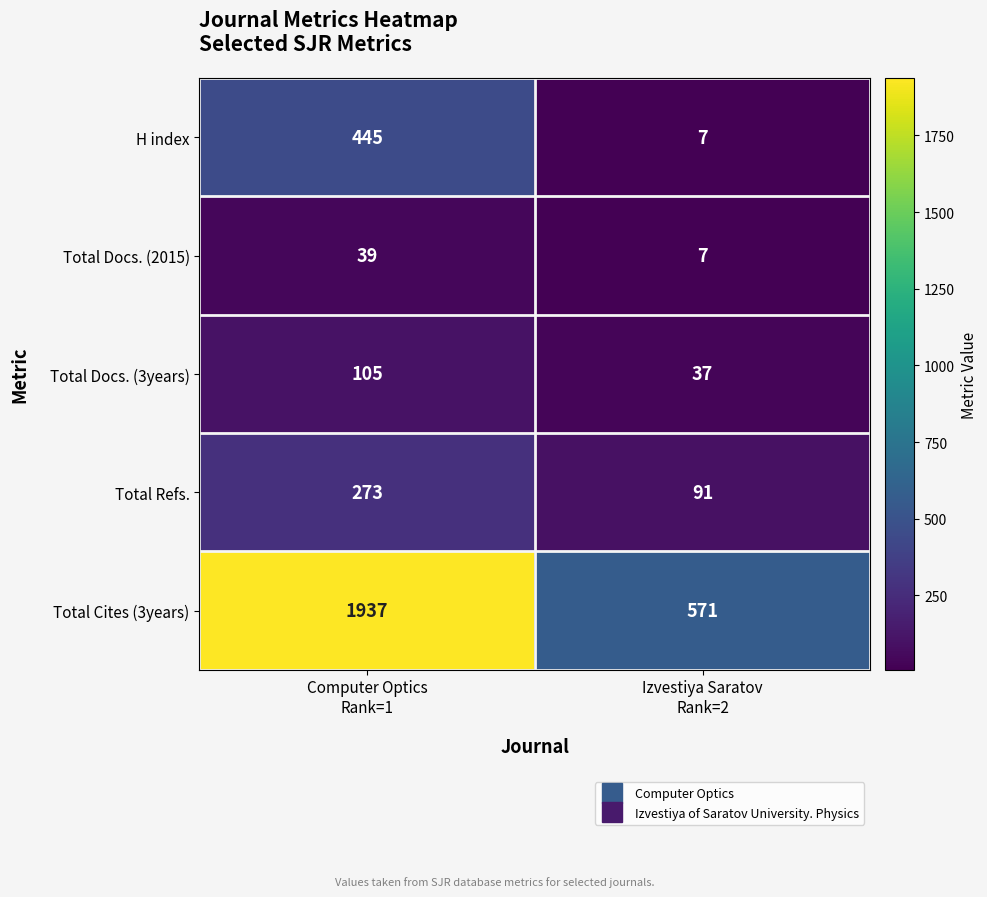

Which series has the widest spread of values?

Total Cites (3years)